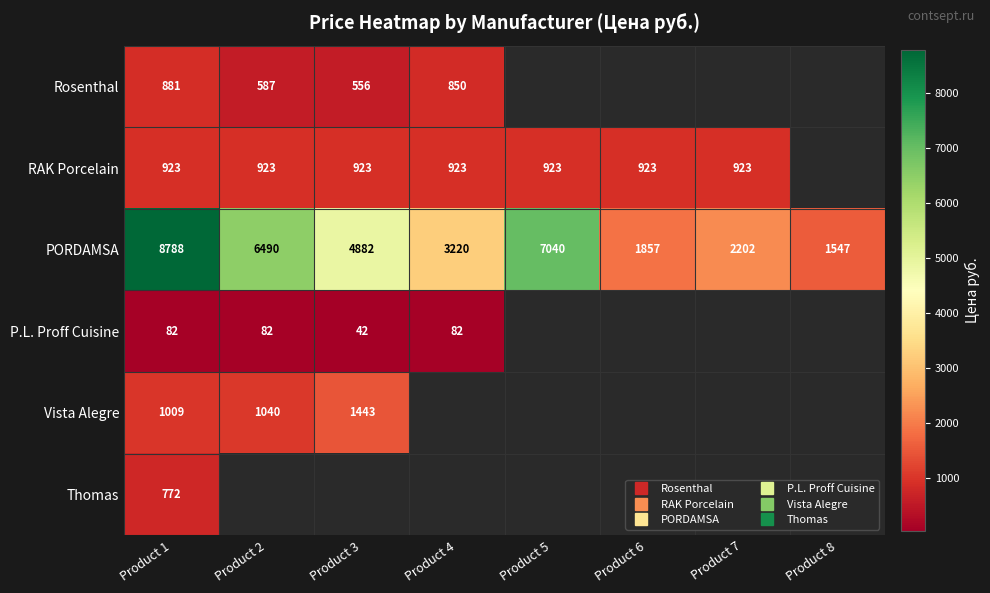

What is the difference between the maximum and minimum values in the Rosenthal series?

324.4